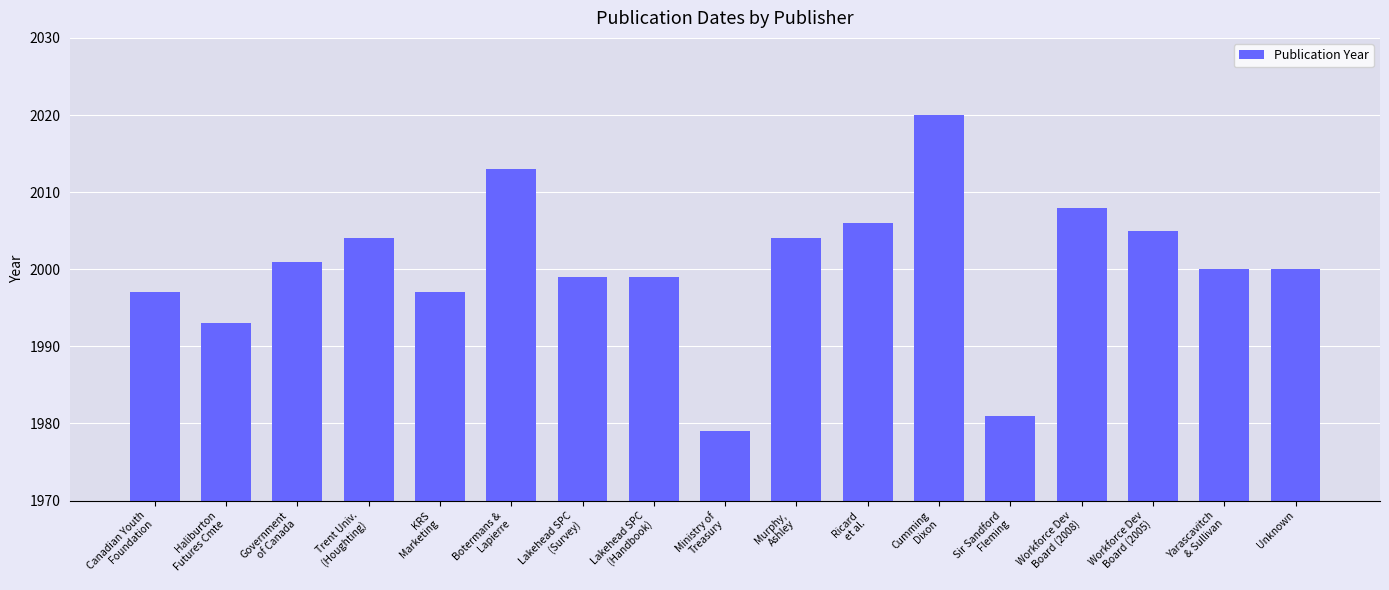

What is the value of the 6th bar from the left?

2013